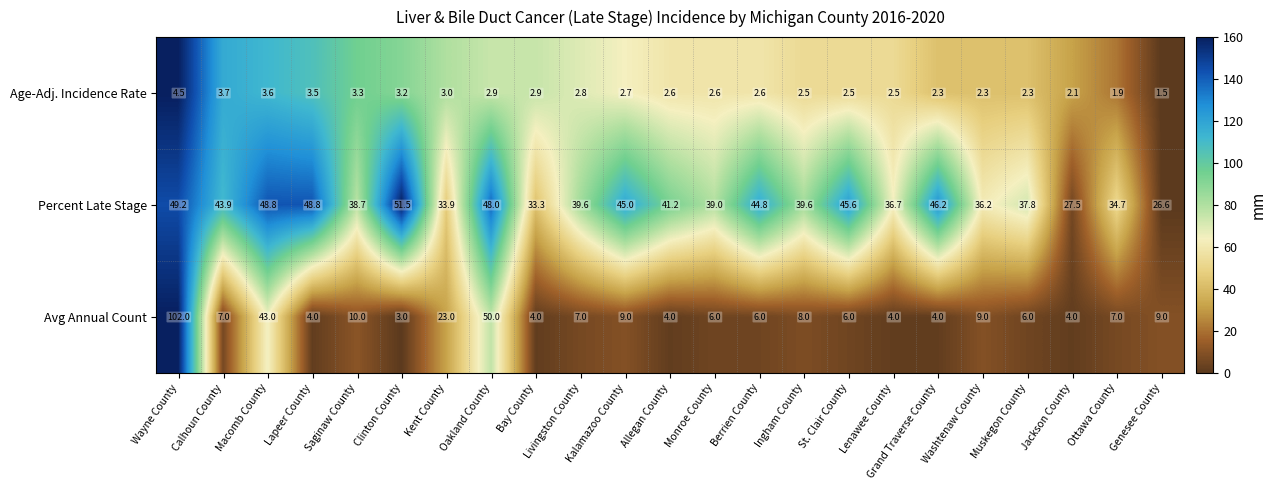

The value of Avg Annual Count at Saginaw County is 10.0. True or false?

True